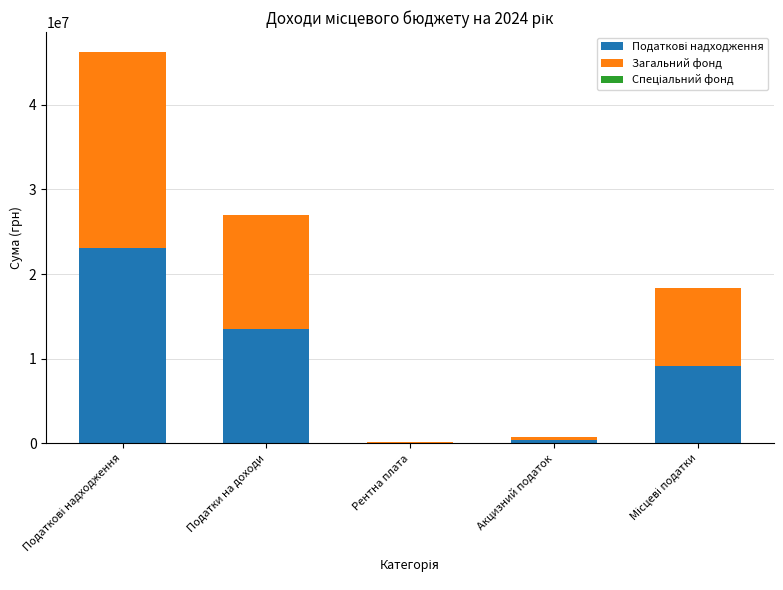

Rank the series at Рентна плата from lowest to highest value.

Спеціальний фонд, Податкові надходження, Загальний фонд